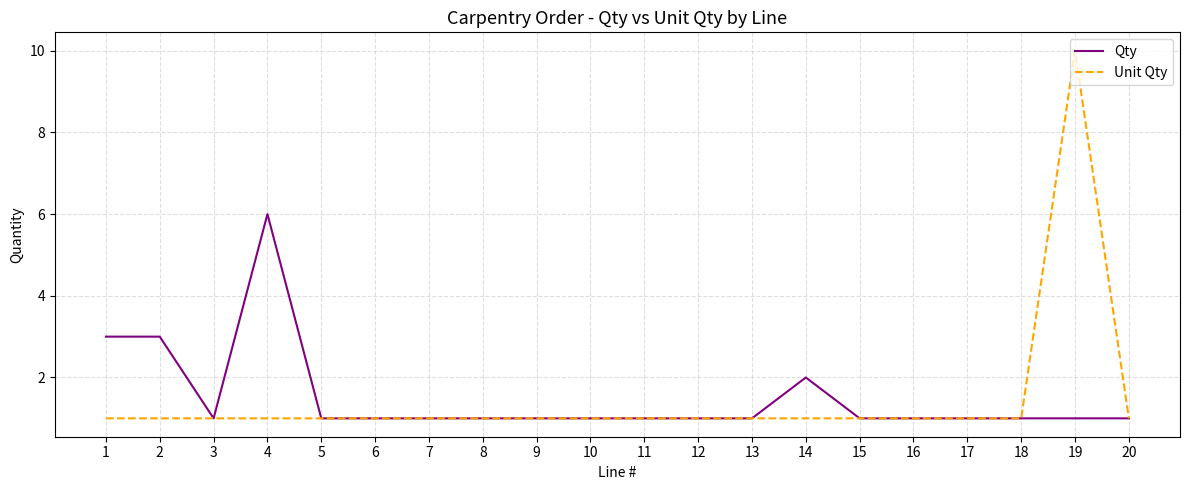

List the series in order of their peak value, highest first.

Unit Qty, Qty